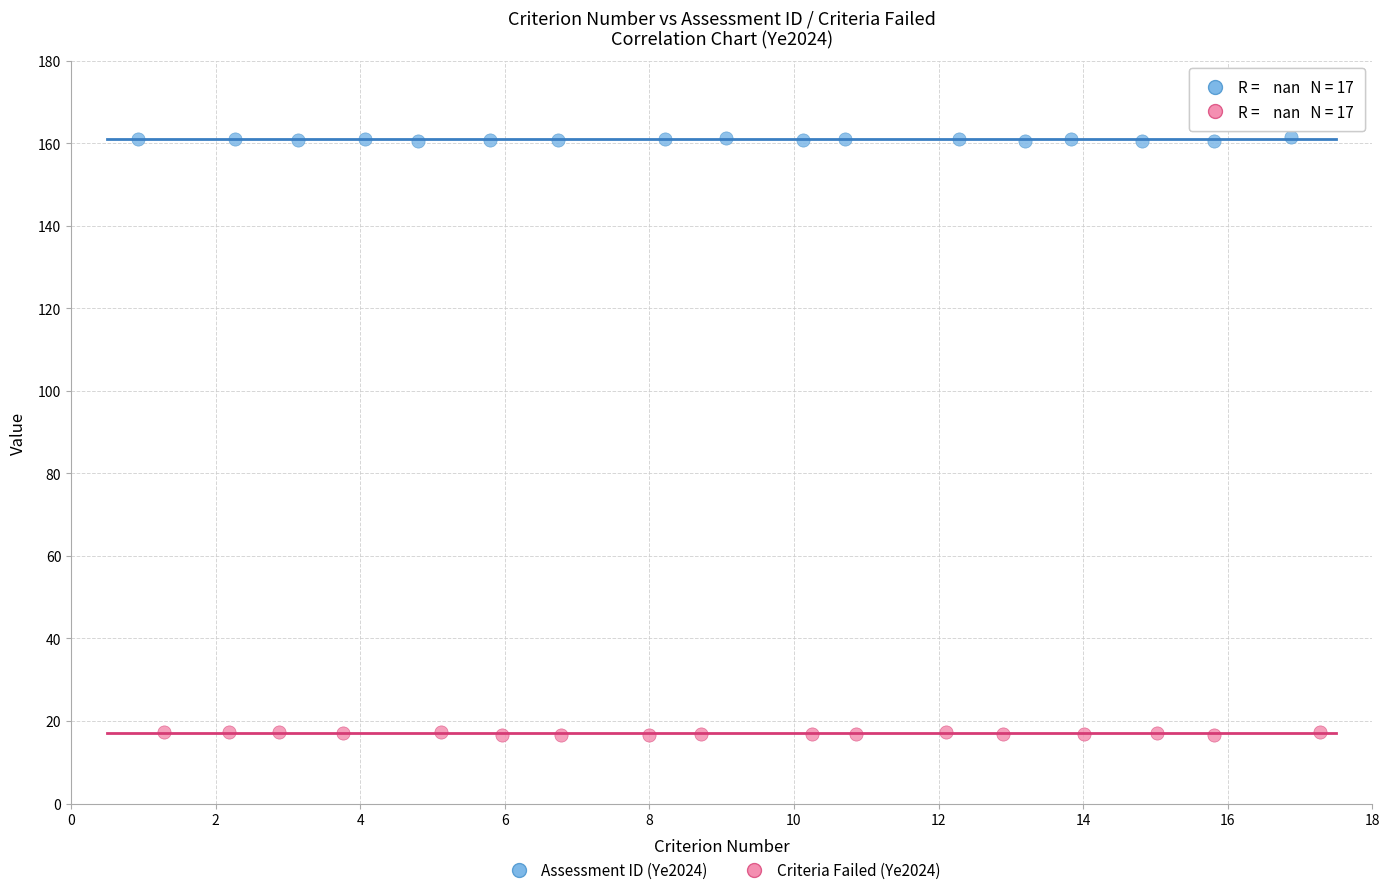

Which series contains the highest Y value?

Assessment ID (Ye2024)